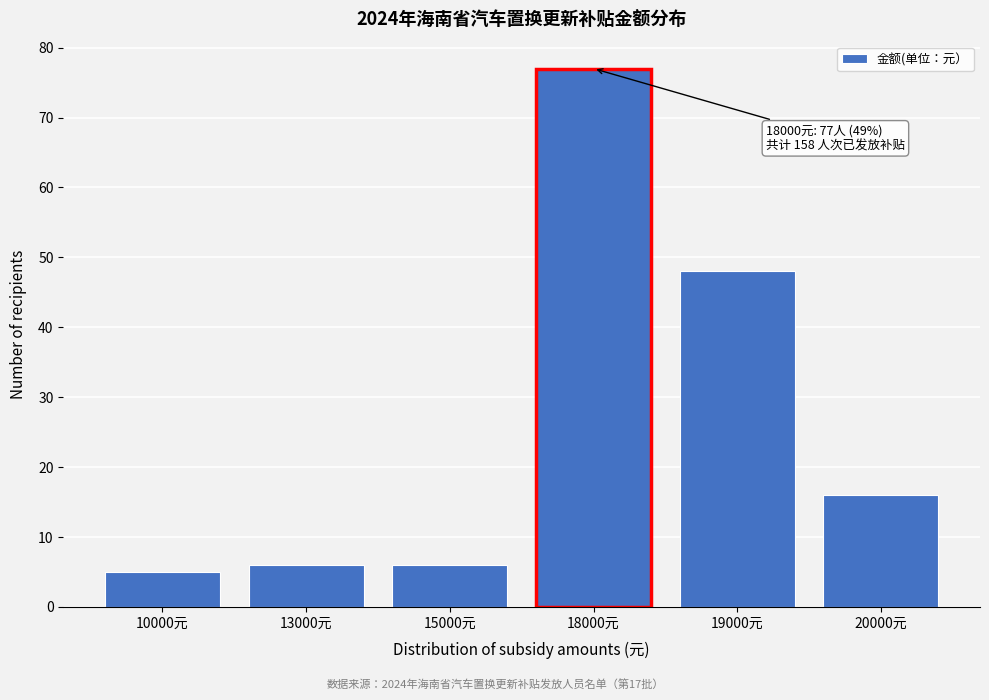

Reading left to right, list all the values displayed in this chart.

5	6	6	77	48	16